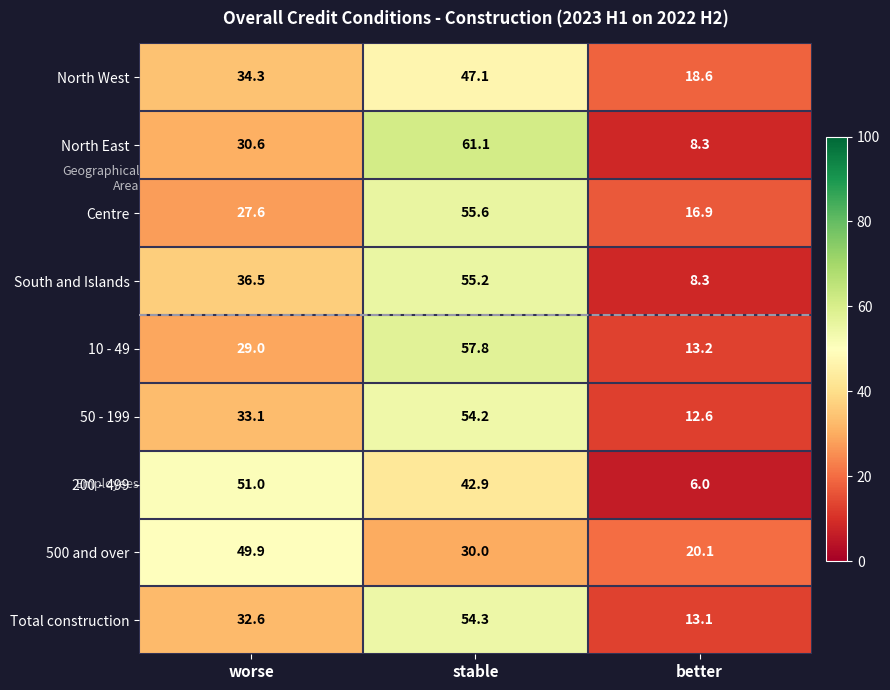

What is the minimum value shown in the chart?

6.0